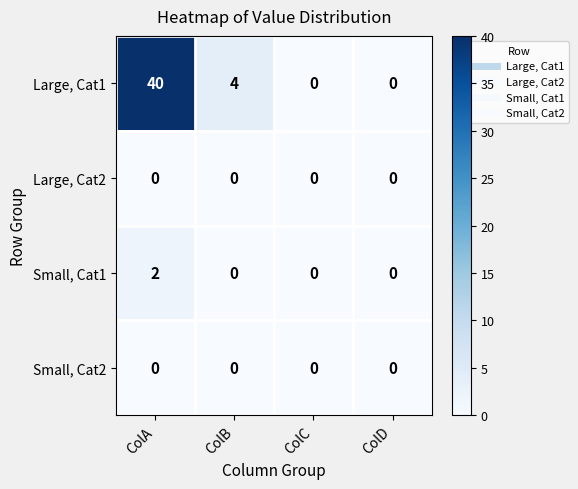

True or false: Large, Cat1 has a value of -20 at ColD.

False